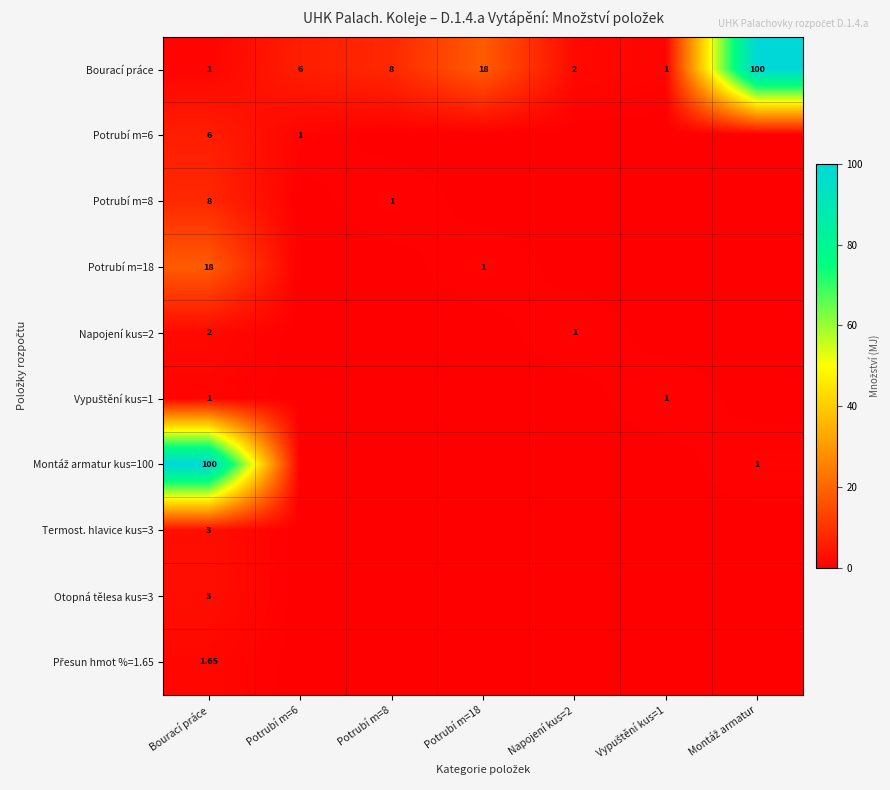

What is the spread (max minus min) of values at Potrubí m=18?

18.0